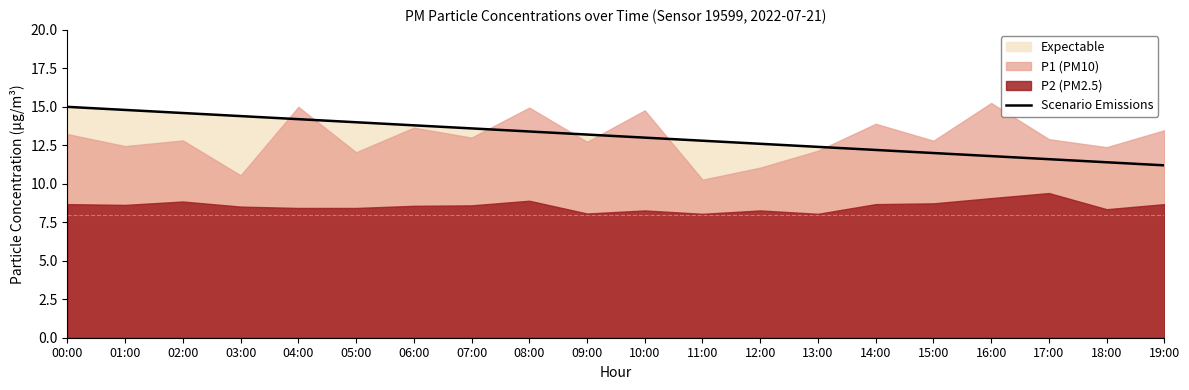

Reading left to right, extract all data points from this chart.

00:00=15.0	01:00=14.8	02:00=14.6	03:00=14.4	04:00=14.2	05:00=14.0	06:00=13.8	07:00=13.6	08:00=13.4	09:00=13.2	10:00=13.0	11:00=12.8	12:00=12.6	13:00=12.4	14:00=12.2	15:00=12.0	16:00=11.8	17:00=11.6	18:00=11.4	19:00=11.2